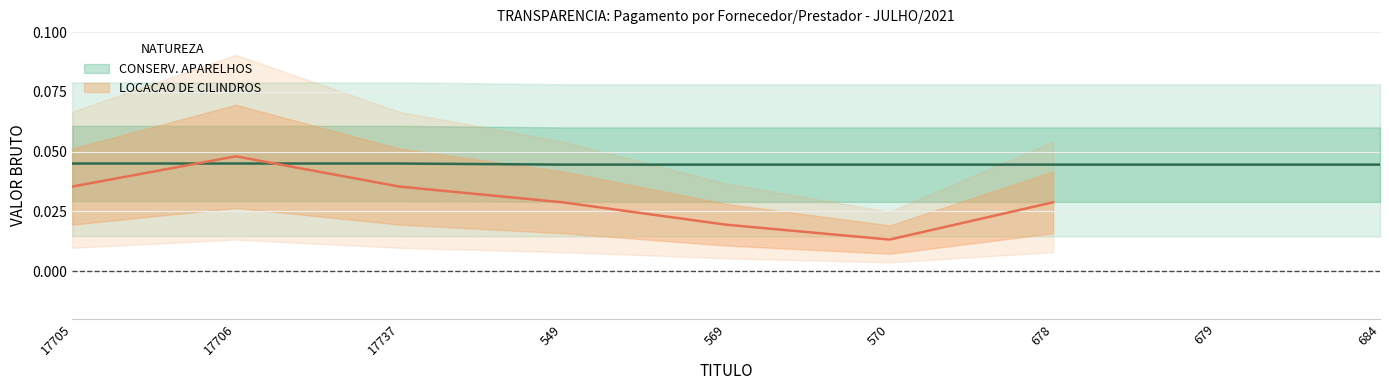

List the labels in order of value, smallest first.

569, 678, 549, 570, 679, 684, 17705, 17706, 17737